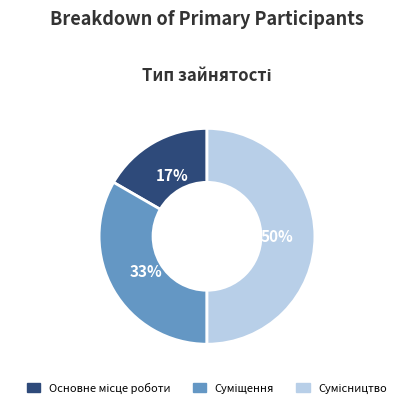

To the nearest percent, what is the difference between the largest and smallest slice percentages?

33%